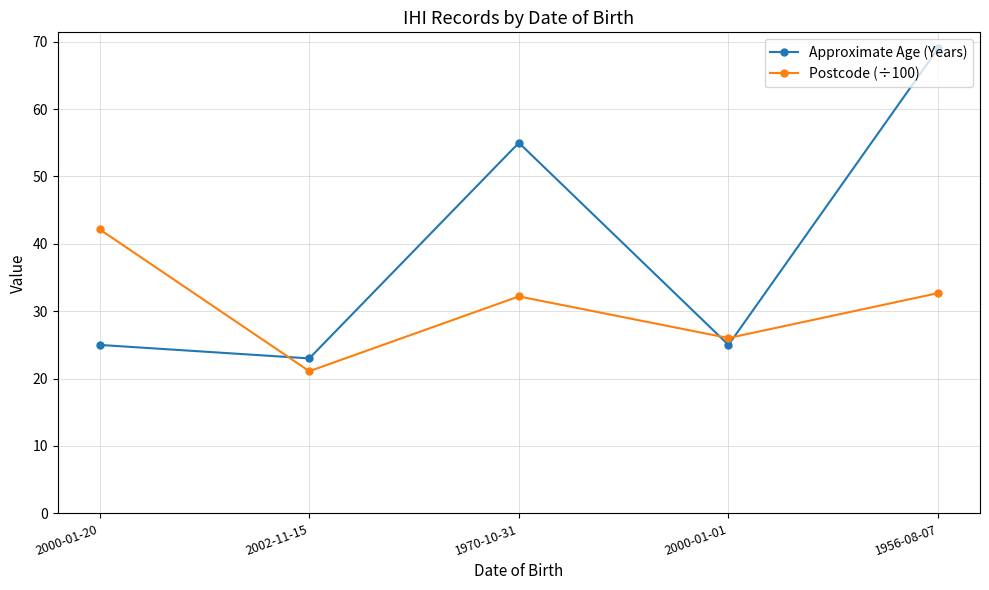

What is the label of the 1st point from the right?

1956-08-07